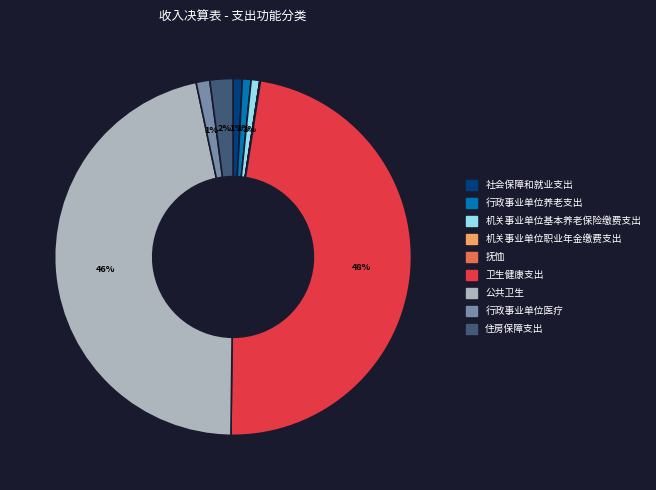

Does 公共卫生 represent more than half of the total?

No